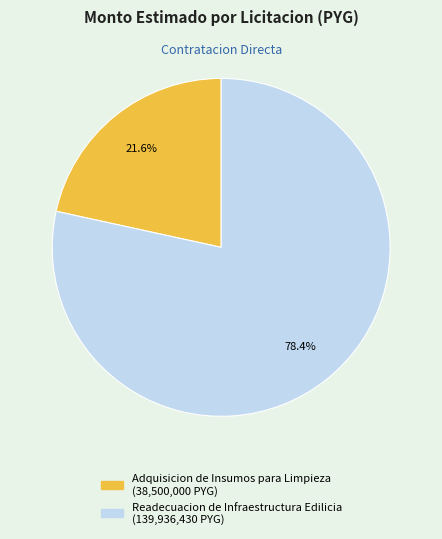

To the nearest percent, what is the average slice percentage?

50%